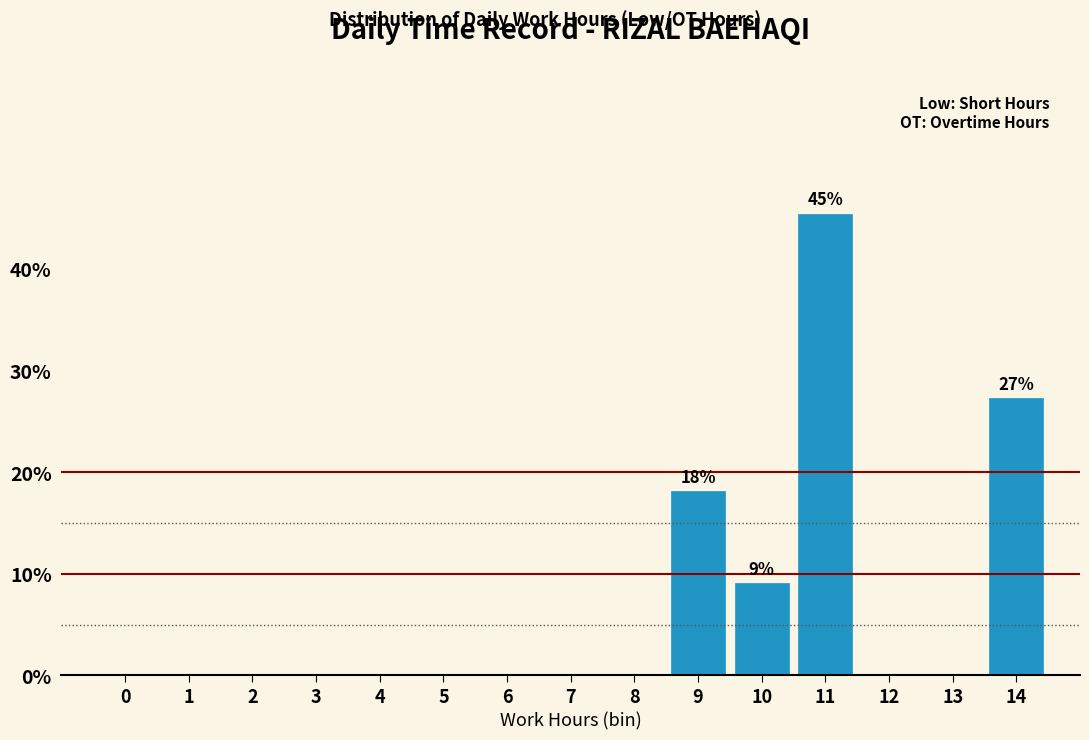

Reading left to right, list all the values displayed in this chart.

0=0.0	1=0.0	2=0.0	3=0.0	4=0.0	5=0.0	6=0.0	7=0.0	8=0.0	9=18.2	10=9.1	11=45.5	12=0.0	13=0.0	14=27.3